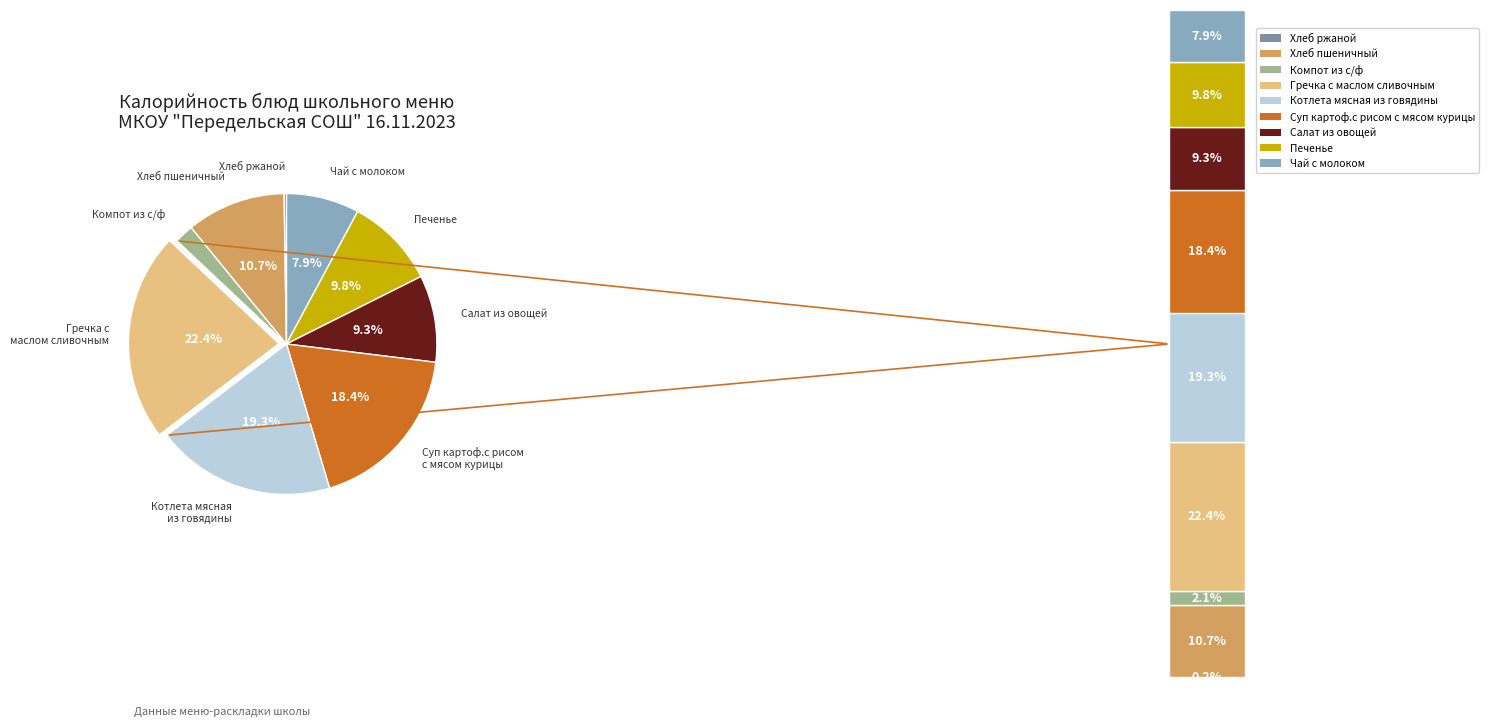

Does any single category account for the majority?

No